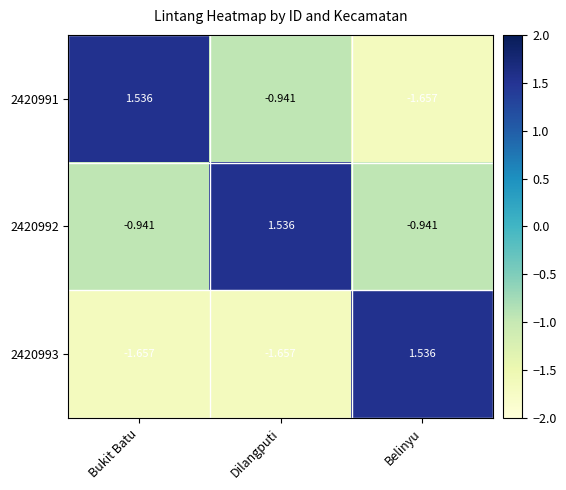

Which category has the lowest value in the 2420991 series?

Belinyu